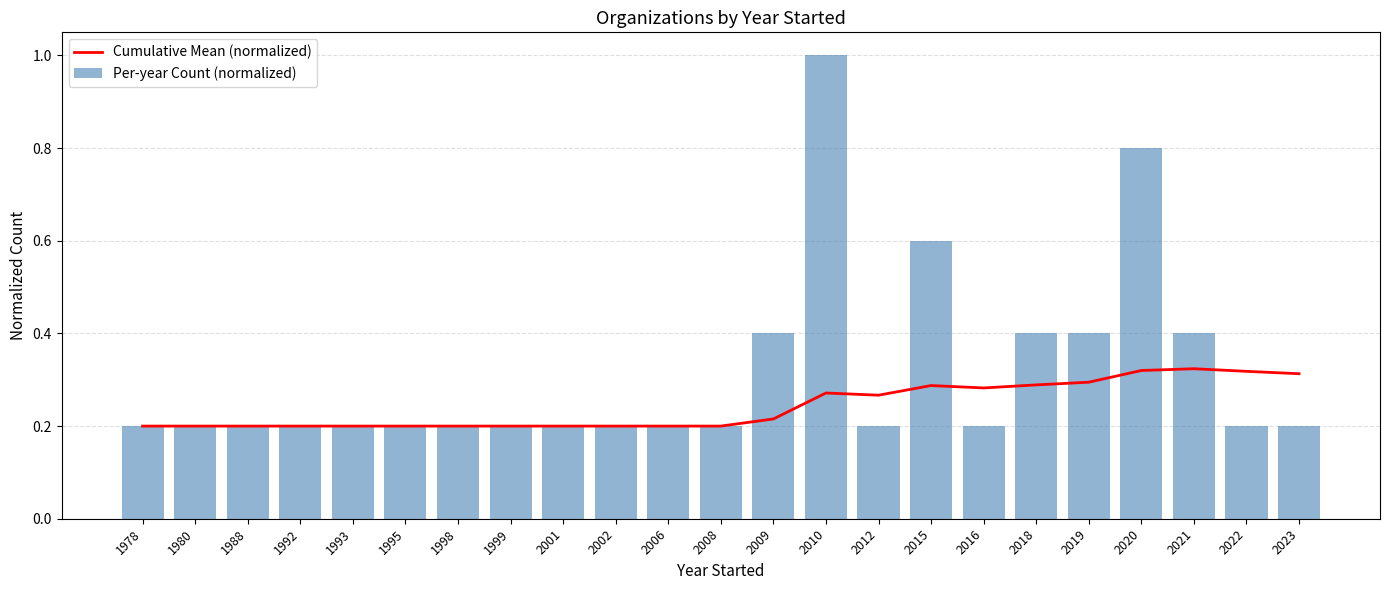

What is the value of the Per-year Count (normalized) bar at the 14th from the left?

1.0